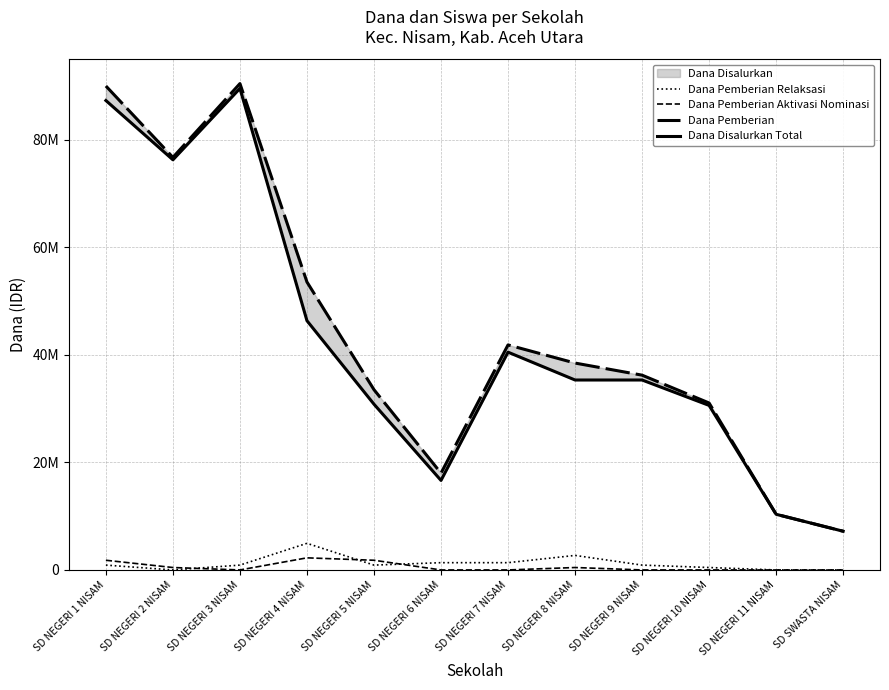

What is the sum of the Dana Disalurkan Total values at SD NEGERI 3 NISAM and SD NEGERI 1 NISAM?

176850000